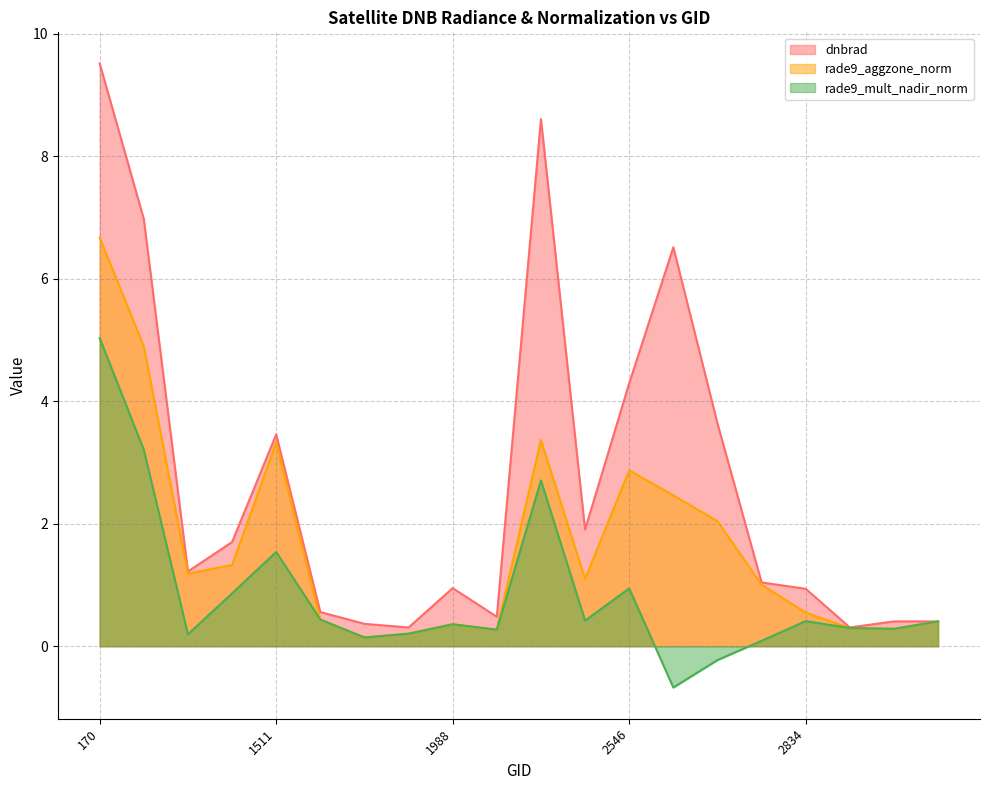

Count the number of data series in this chart.

3